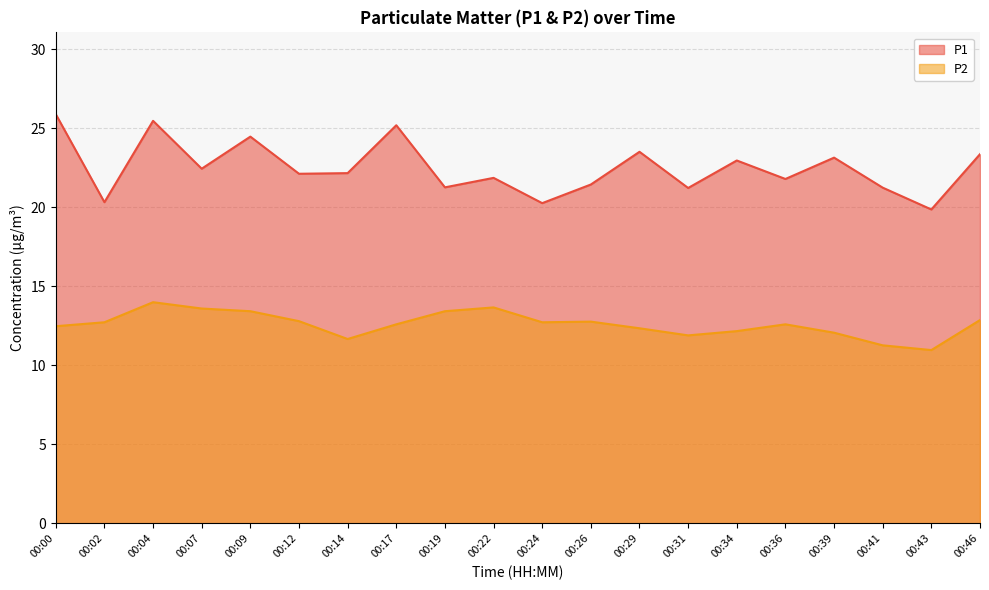

What are all the series names shown in the legend?

P1, P2